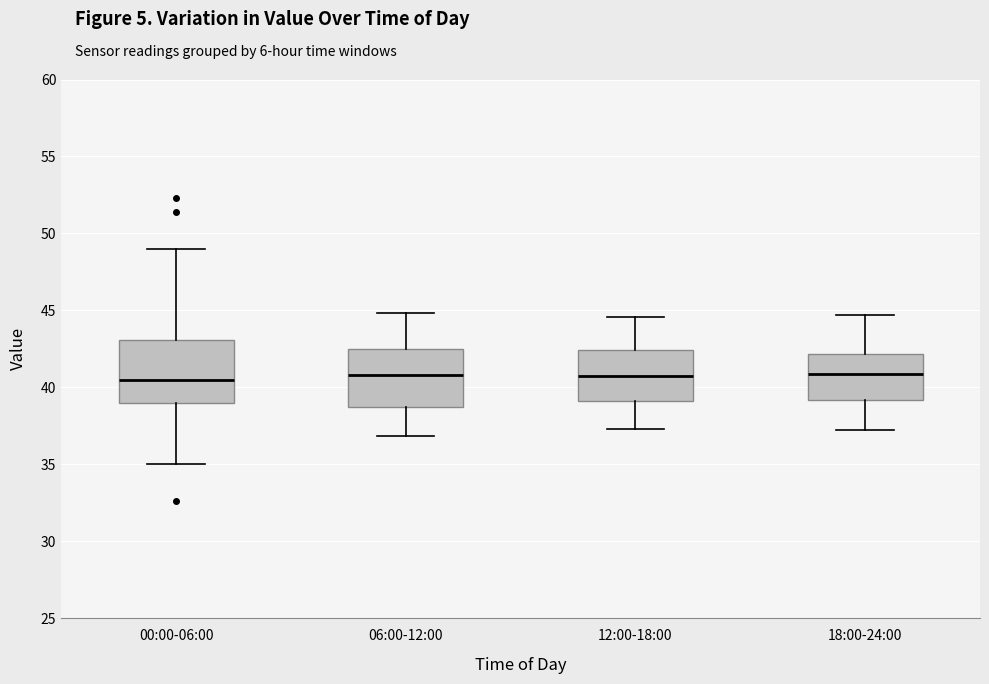

Reading left to right, read every box against the y-axis: the position of its median line, the range the box covers, and the ends of its whiskers. The values are not printed on the chart, so give them approximately, as read against the axis.

00:00-06:00: median 40.5, box 39.0 to 43.0, whiskers 35.0 to 49.0
06:00-12:00: median 41.0, box 38.5 to 42.5, whiskers 37.0 to 45.0
12:00-18:00: median 40.5, box 39.0 to 42.5, whiskers 37.5 to 44.5
18:00-24:00: median 41.0, box 39.0 to 42.0, whiskers 37.0 to 44.5